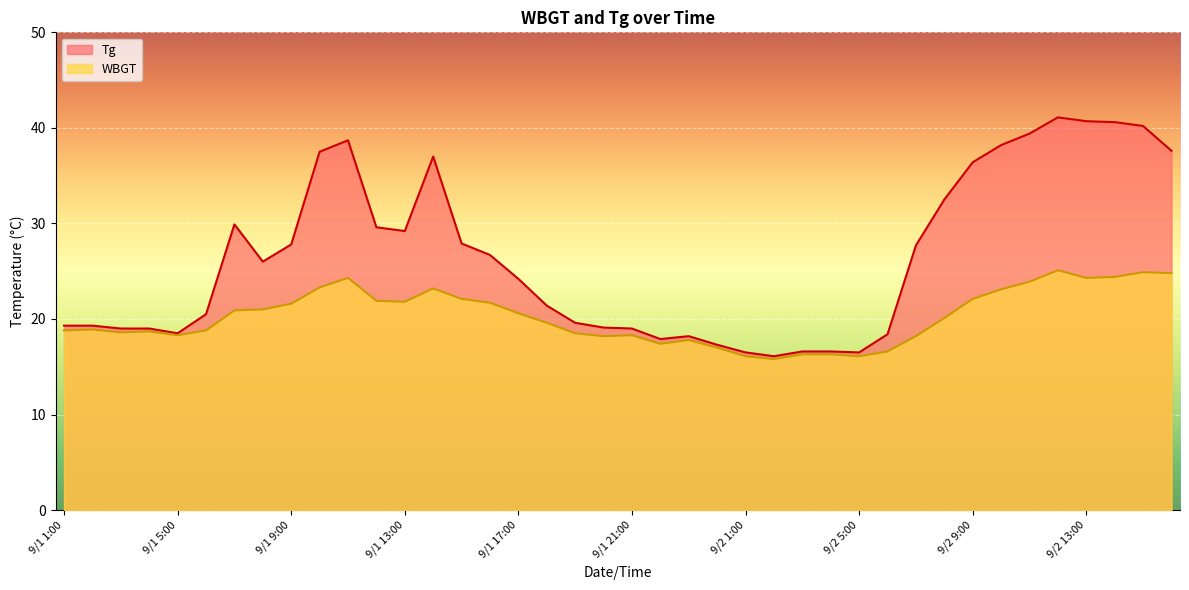

What is the average value of the WBGT series?

20.2